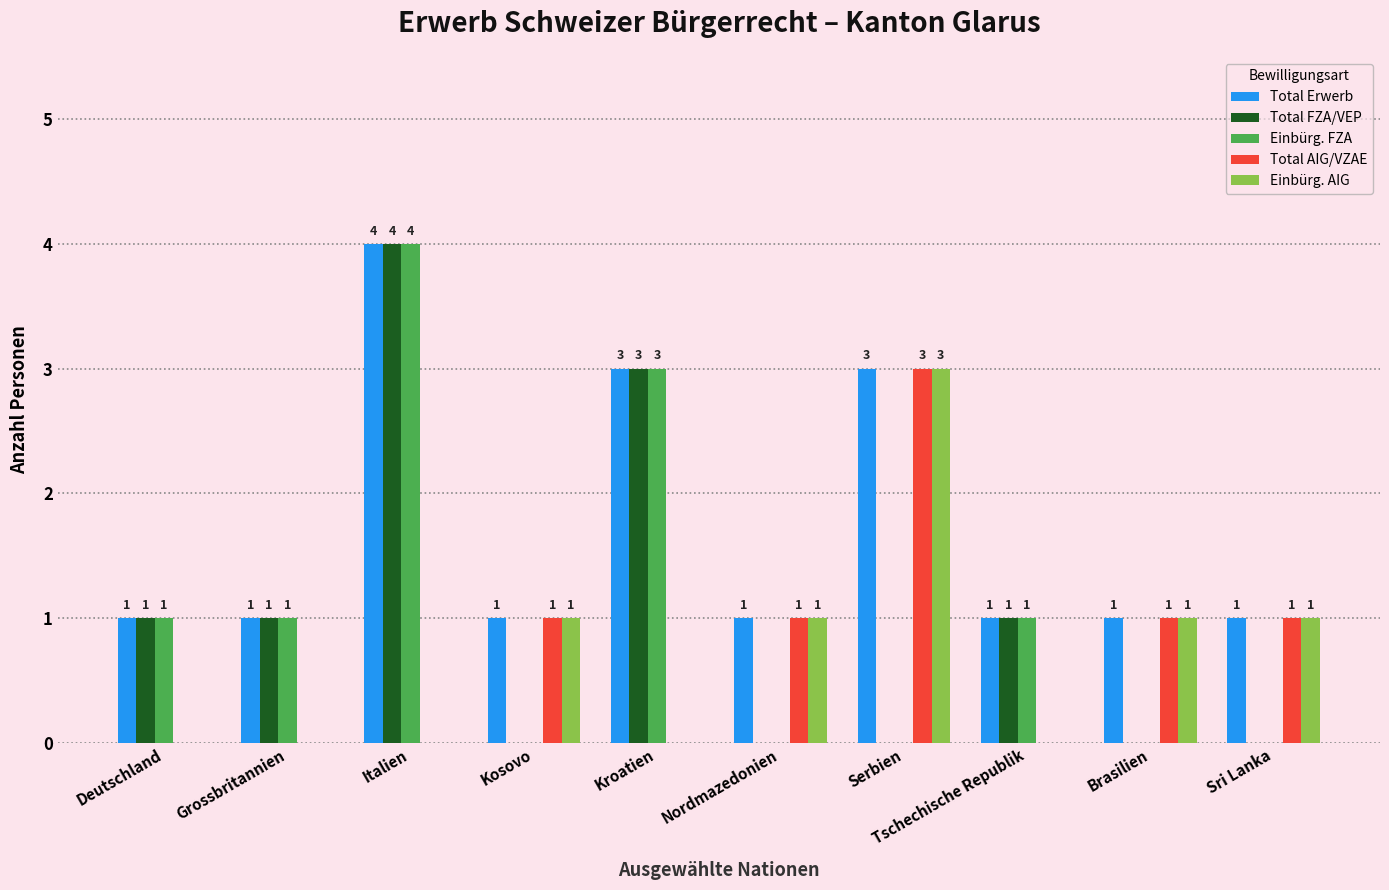

Does the chart contain stacked bars?

No